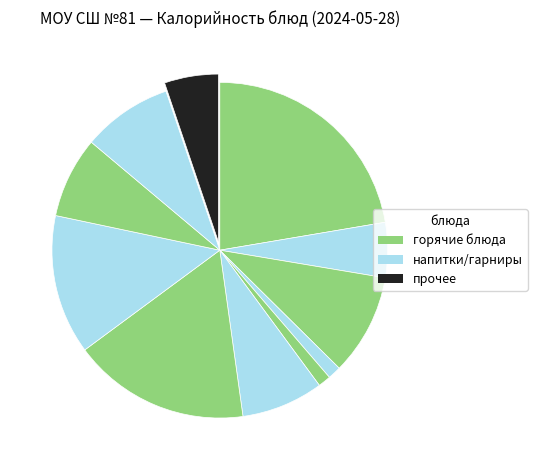

Count the number of slices in the pie.

11